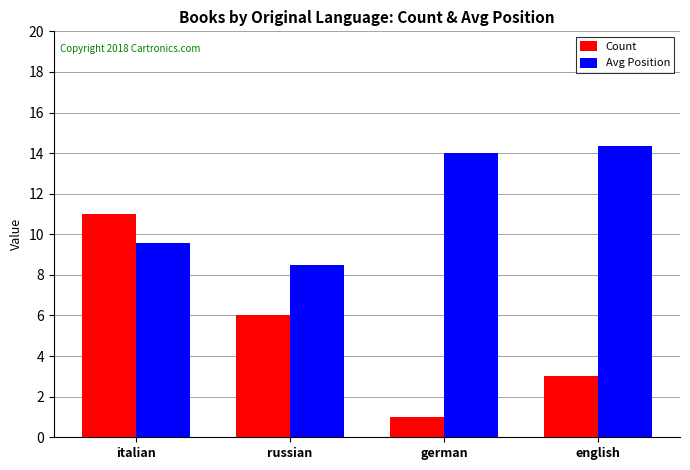

The Avg Position series shows 16.7 at italian. True or false?

False